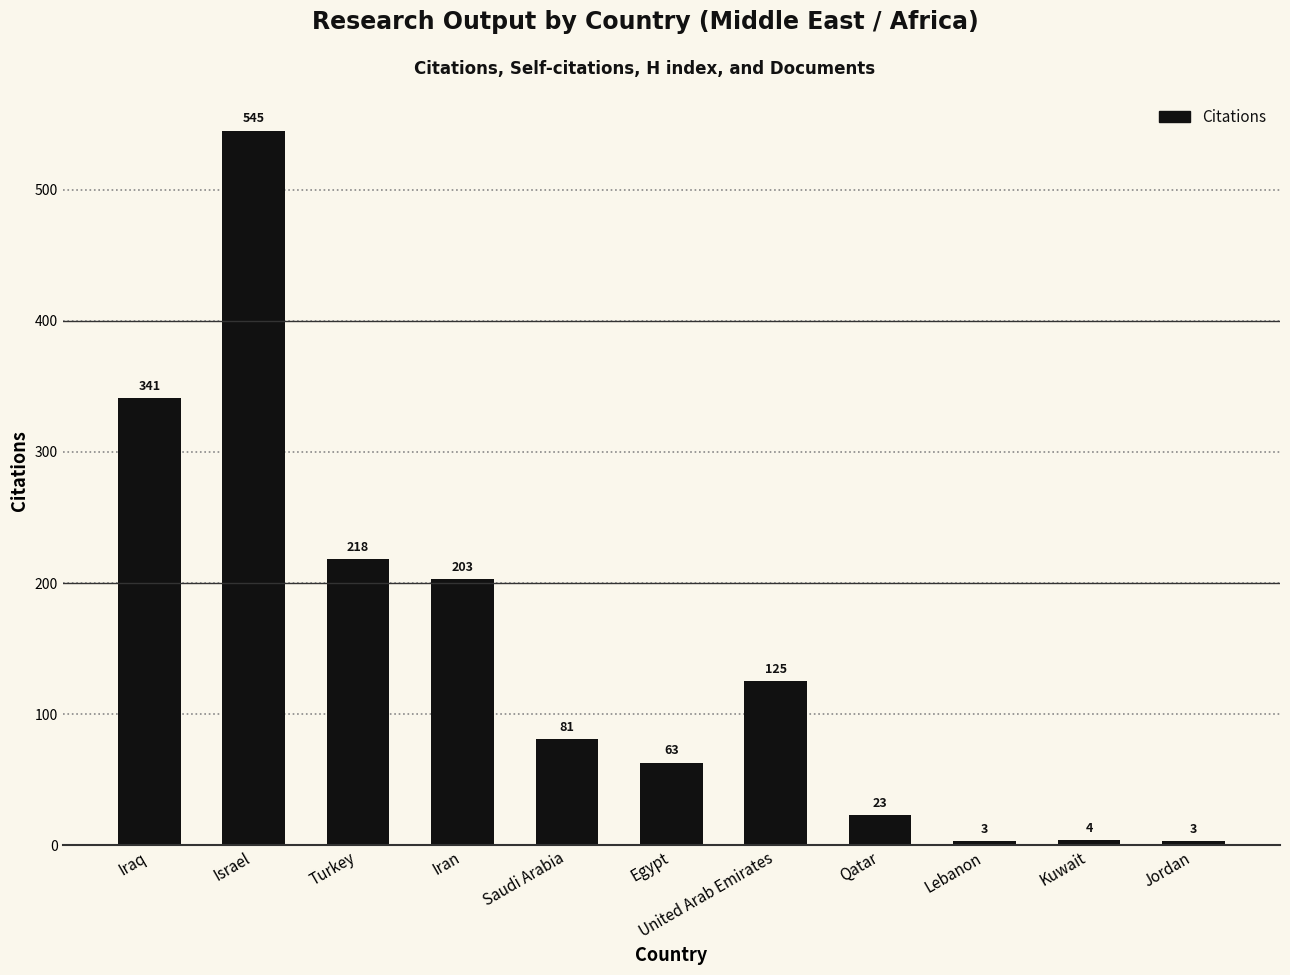

At which label is the value closest to 274?

Turkey